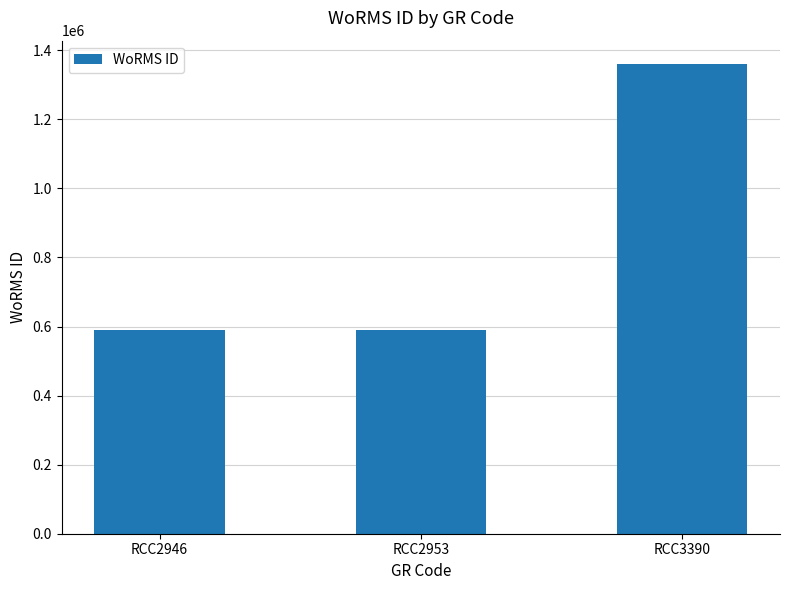

True or false: the data shows 2205495 at RCC3390.

False